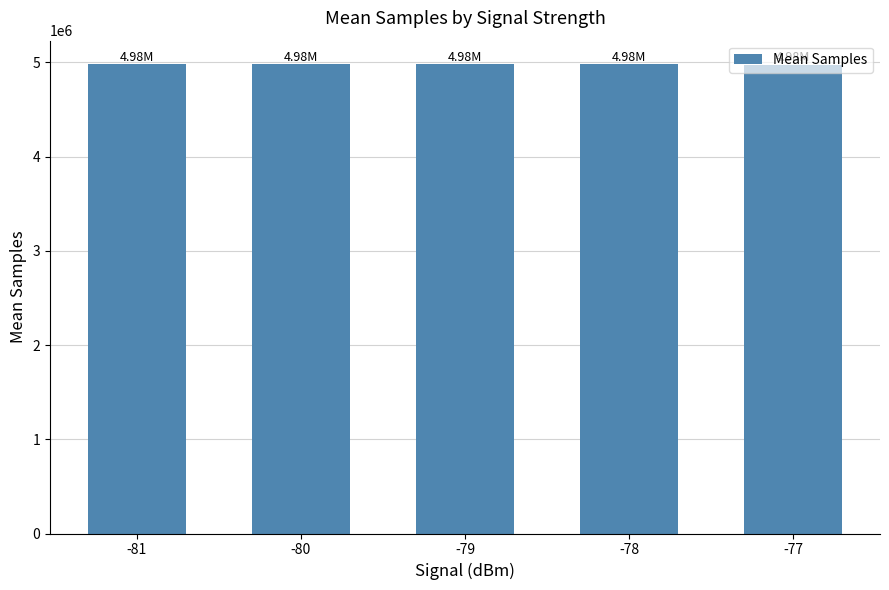

What is the difference between the maximum and minimum values?

4042.9